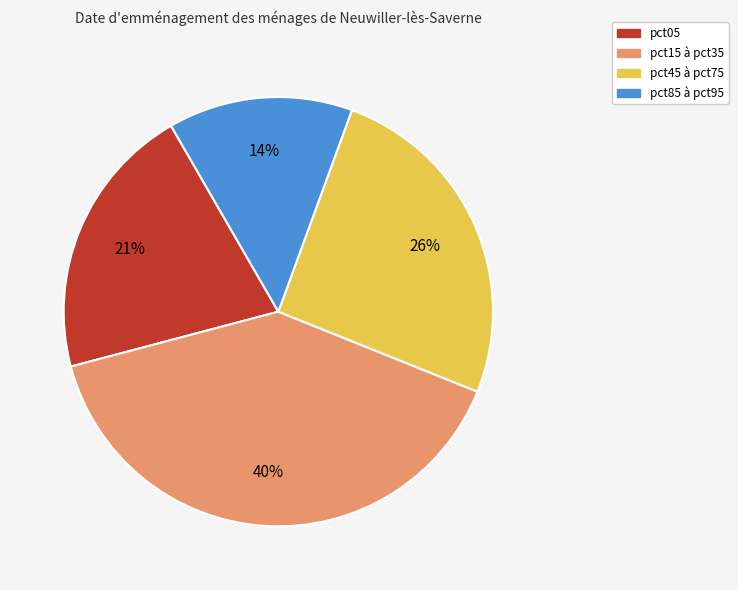

To the nearest percent, what is the average slice percentage?

25%